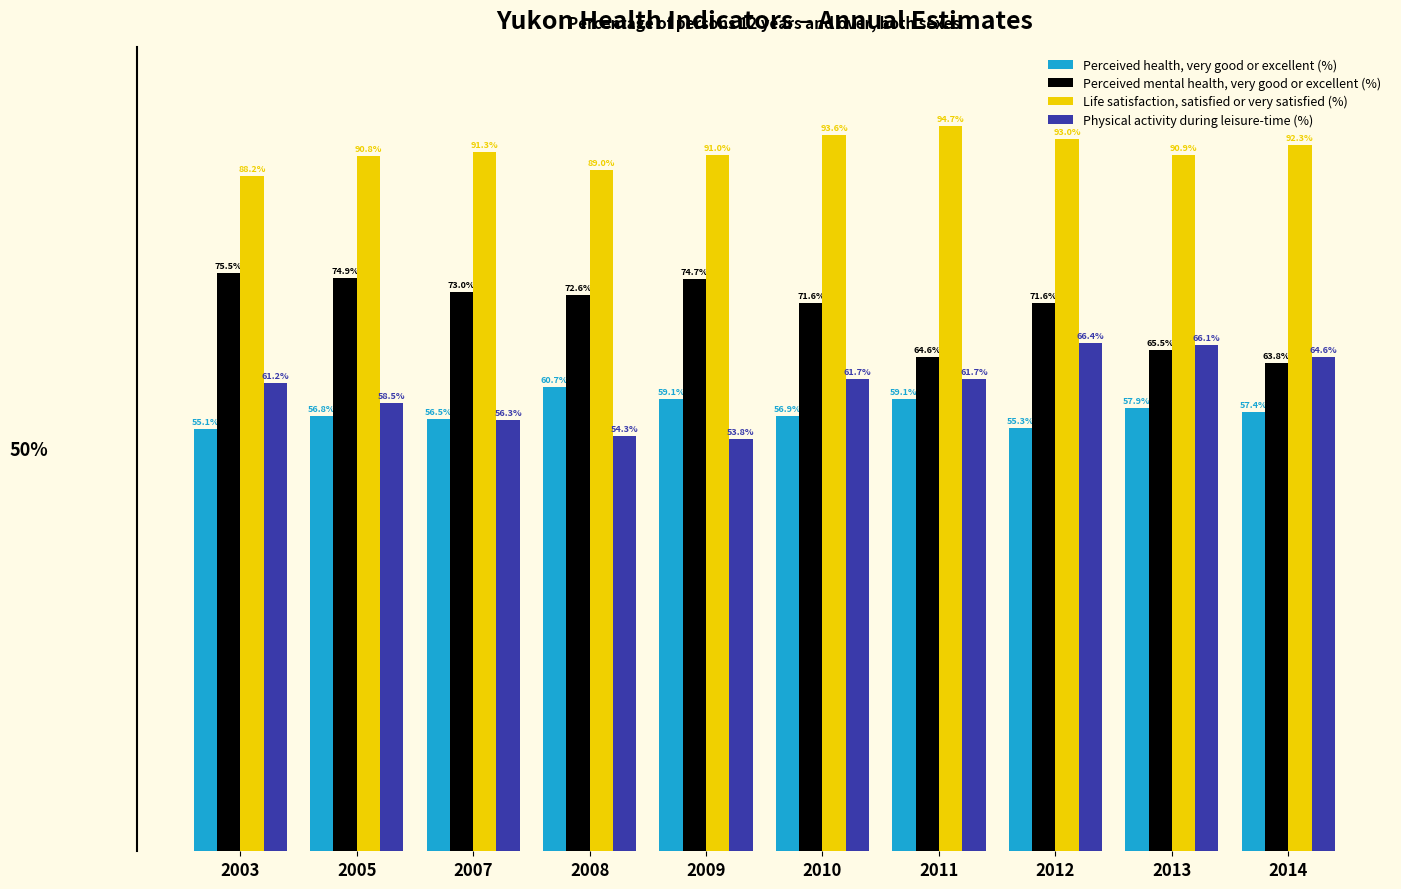

Rank the series at 2011 from lowest to highest value.

Perceived health, very good or excellent (%), Physical activity during leisure-time (%), Perceived mental health, very good or excellent (%), Life satisfaction, satisfied or very satisfied (%)